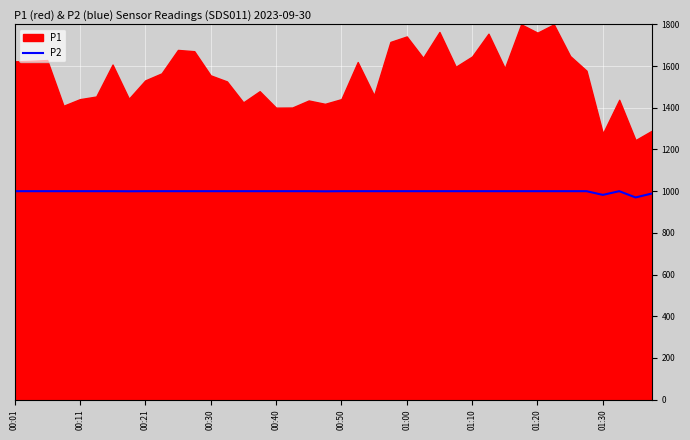

Where does the data first go above 999?

00:01